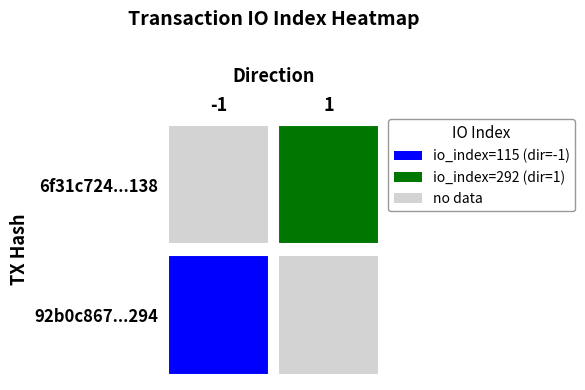

True or false: 92b0c867dcfb2bb408498d4160ab485435ca294 has a value of 169 at io_index.

False